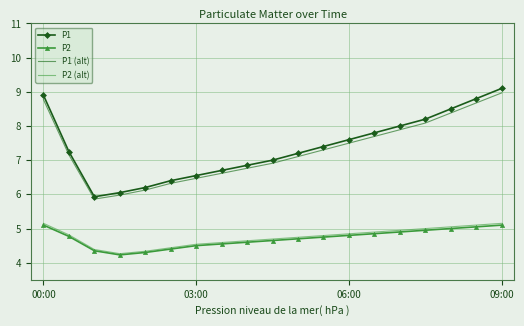

True or false: P2 and P1 (alt) intersect in this chart.

False